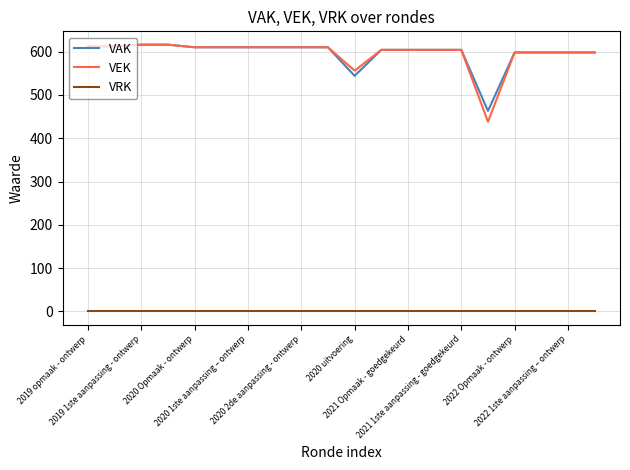

Which series has the widest spread of values?

VEK